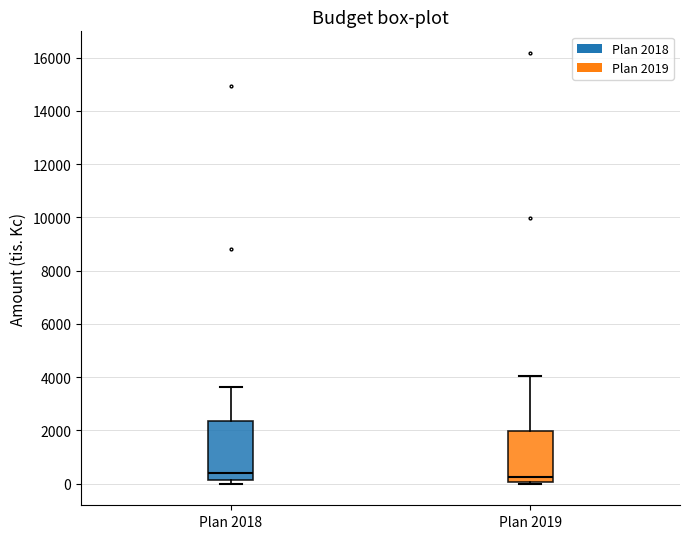

Reading left to right, read every box against the y-axis: the position of its median line, the range the box covers, and the ends of its whiskers. The values are not printed on the chart, so give them approximately, as read against the axis.

Plan 2018: median 400, box 200 to 2400, whiskers 0 to 3600
Plan 2019: median 200, box 0 to 2000, whiskers 0 (just below the box's lower edge) to 4000